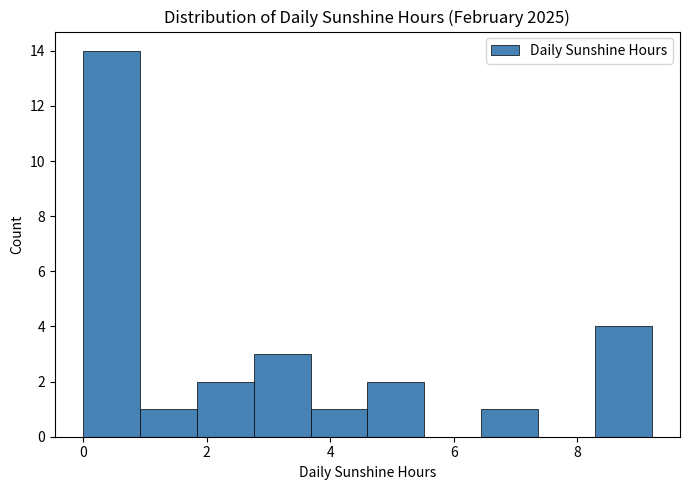

Reading left to right, list every bar in this chart as the range it spans on the x-axis followed by its height. Neither the bar edges nor the heights are printed on the chart, so give them approximately, as read against the axes.

0.00 to 0.92: 14
0.92 to 1.84: 1
1.84 to 2.76: 2
2.76 to 3.68: 3
3.68 to 4.60: 1
4.60 to 5.52: 2
5.52 to 6.44: 0
6.44 to 7.36: 1
7.36 to 8.28: 0
8.28 to 9.20: 4